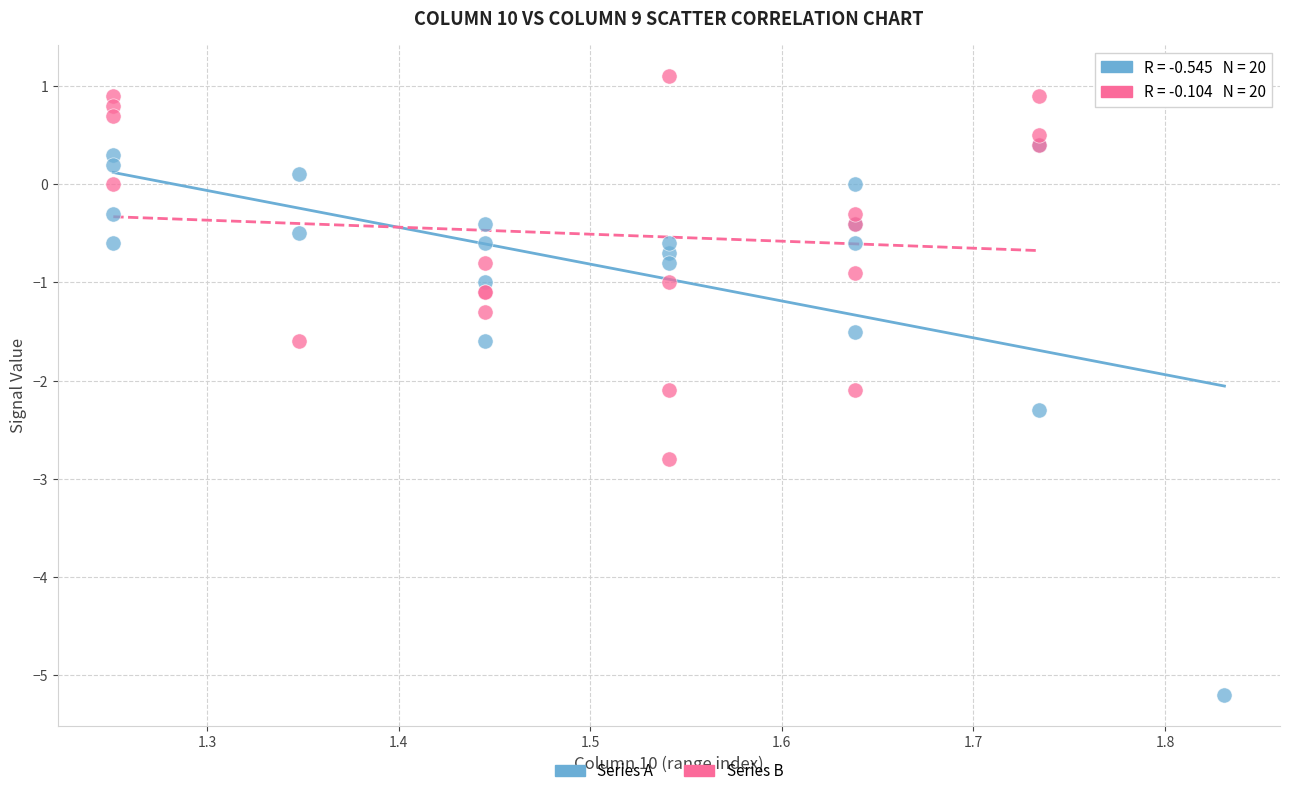

Which series reaches the minimum Y coordinate?

Series A